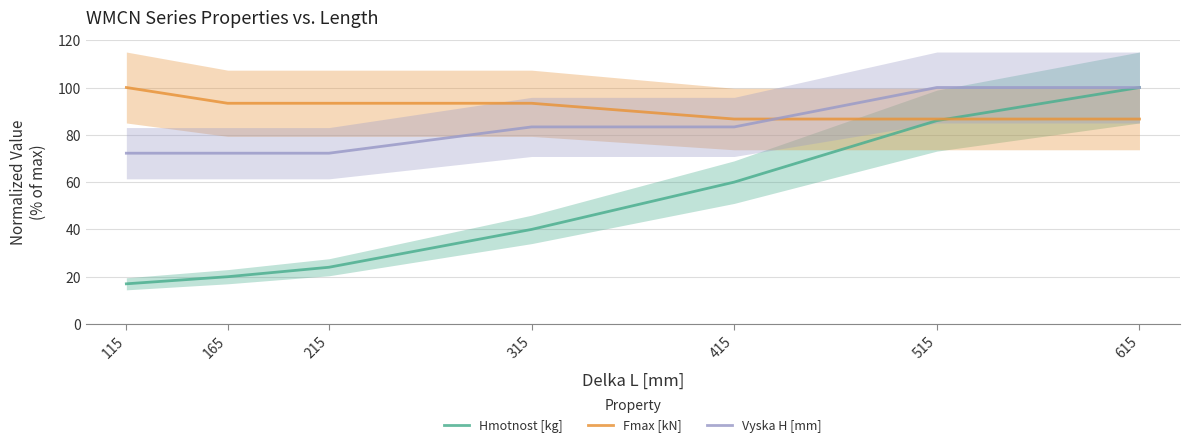

Which series has the widest spread of values?

Hmotnost [kg]